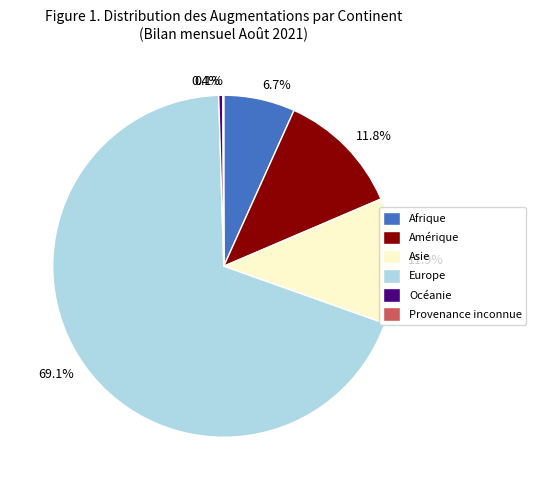

Is the sum of Amérique and Afrique greater than half?

No